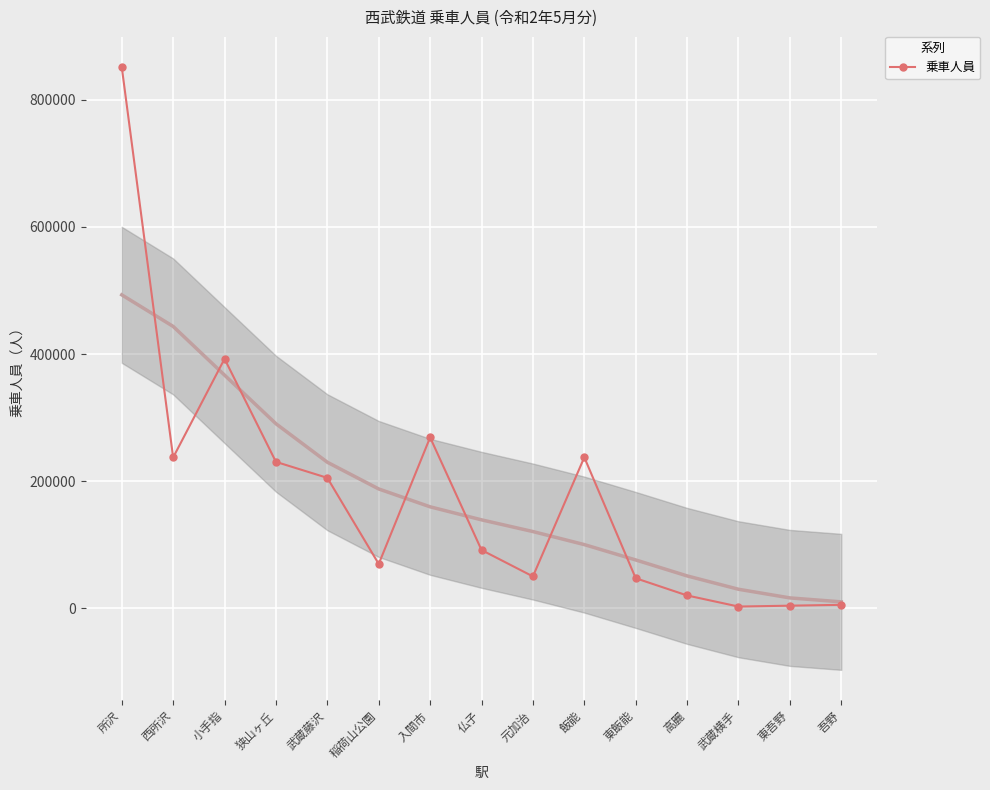

What is the difference between the values at 稲荷山公園 and 東吾野?

65632